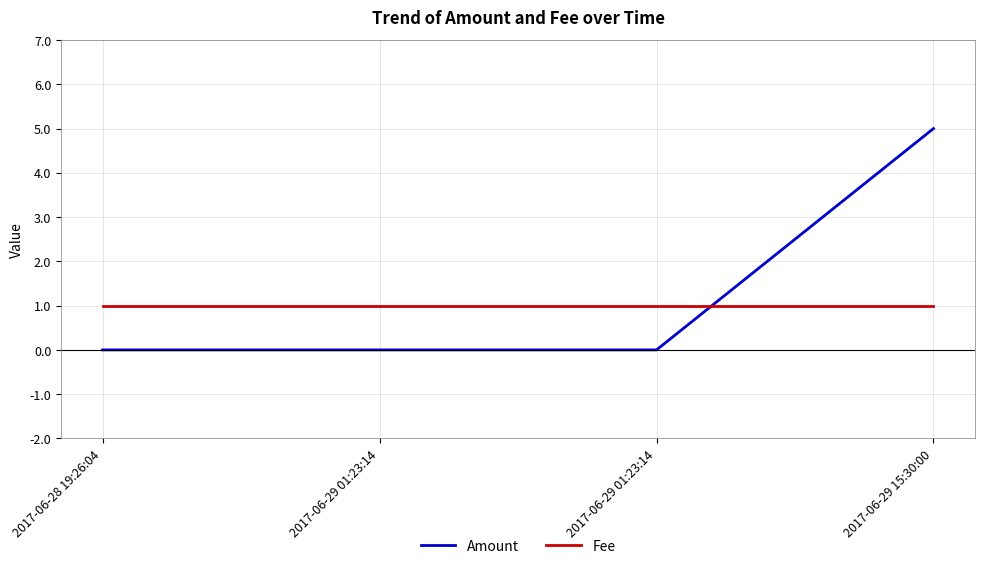

Between 2017-06-29 15:30:00 and 2017-06-28 19:26:04, which is larger?

2017-06-29 15:30:00